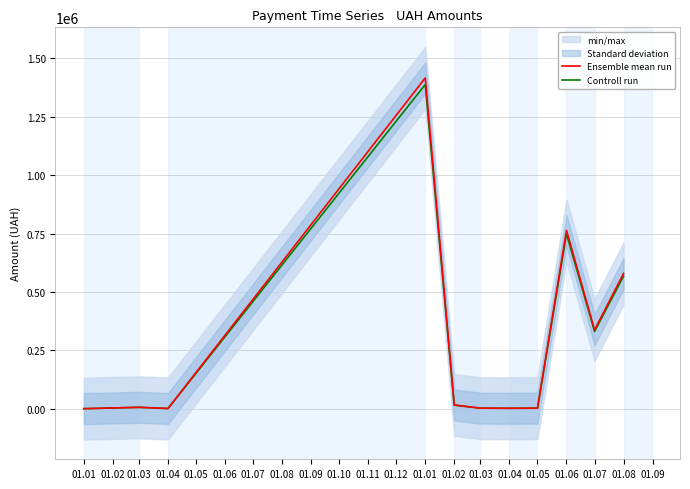

What is the difference between the maximum and second lowest values in the Ensemble mean run series?

1415359.6